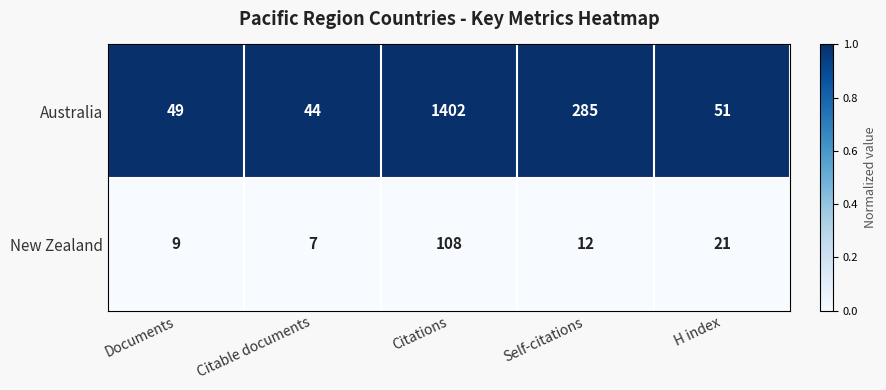

What is the sum of all New Zealand values?

157